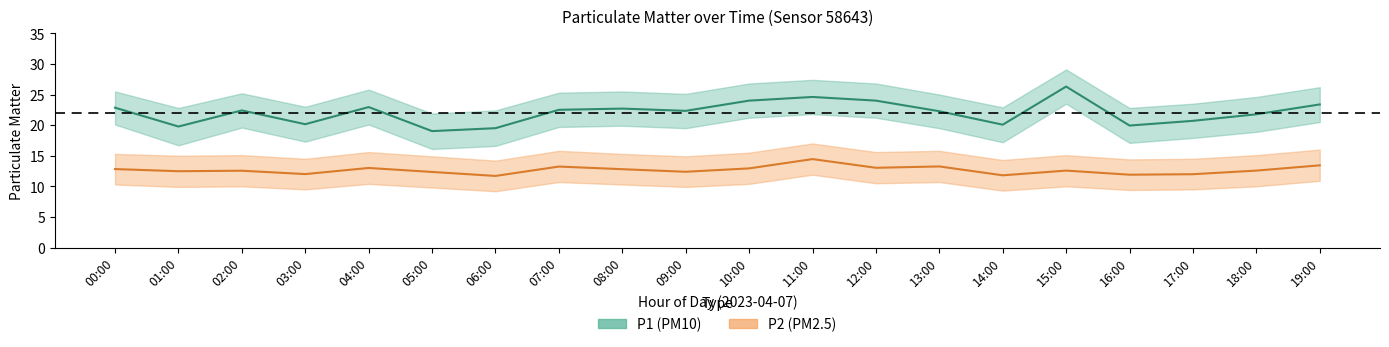

What is the average value of the P1 series?

22.1